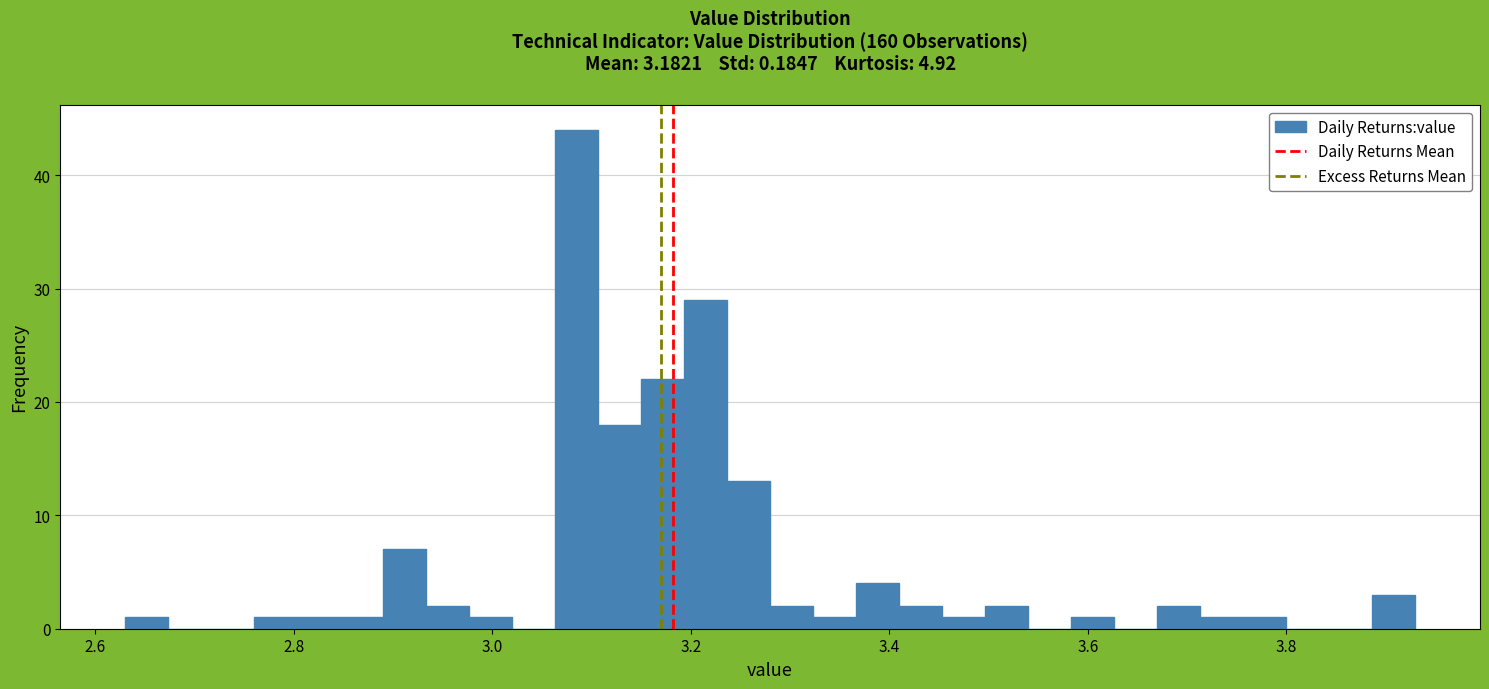

Read against the x-axis, roughly where is the centre of the tallest bar?

3.08